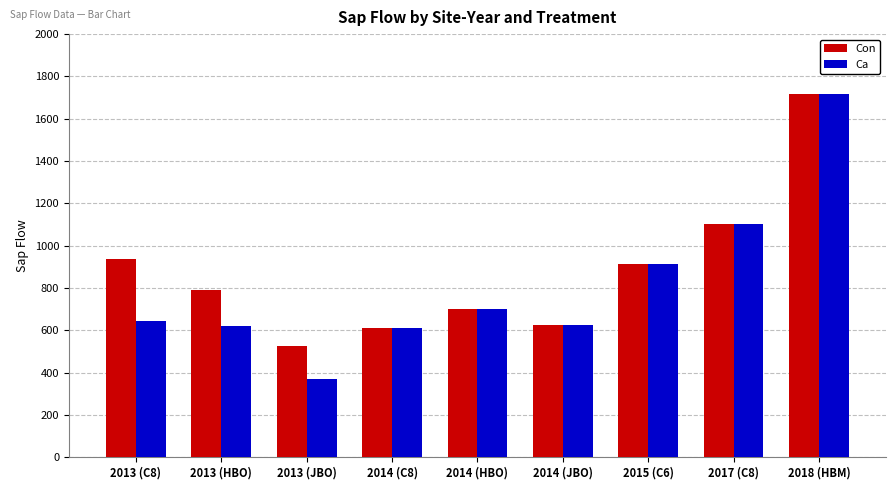

At how many categories does at least one series exceed 866?

4